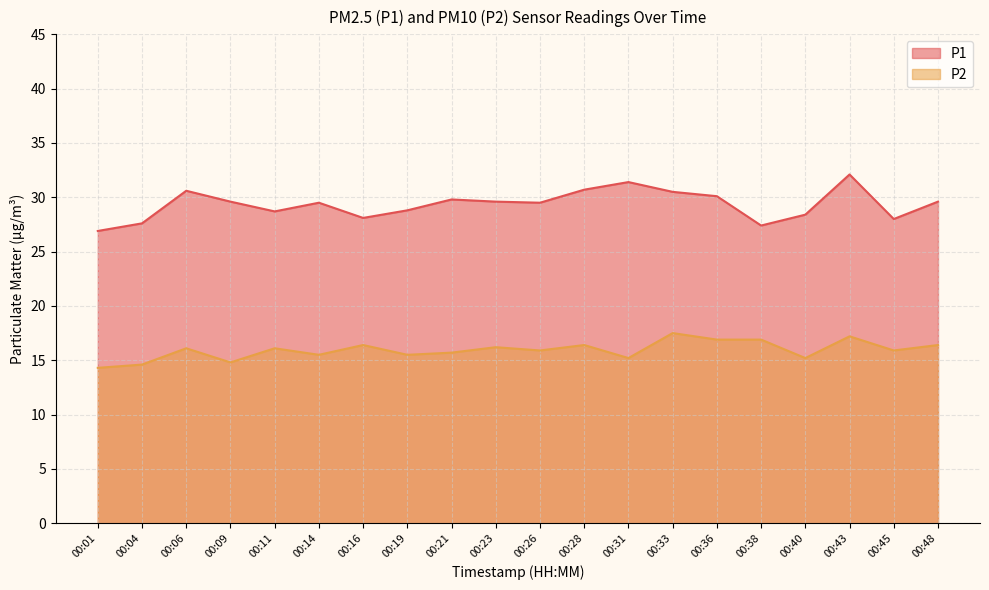

Is the value of P1 at 00:09 greater than the value of P2 at 00:48?

Yes